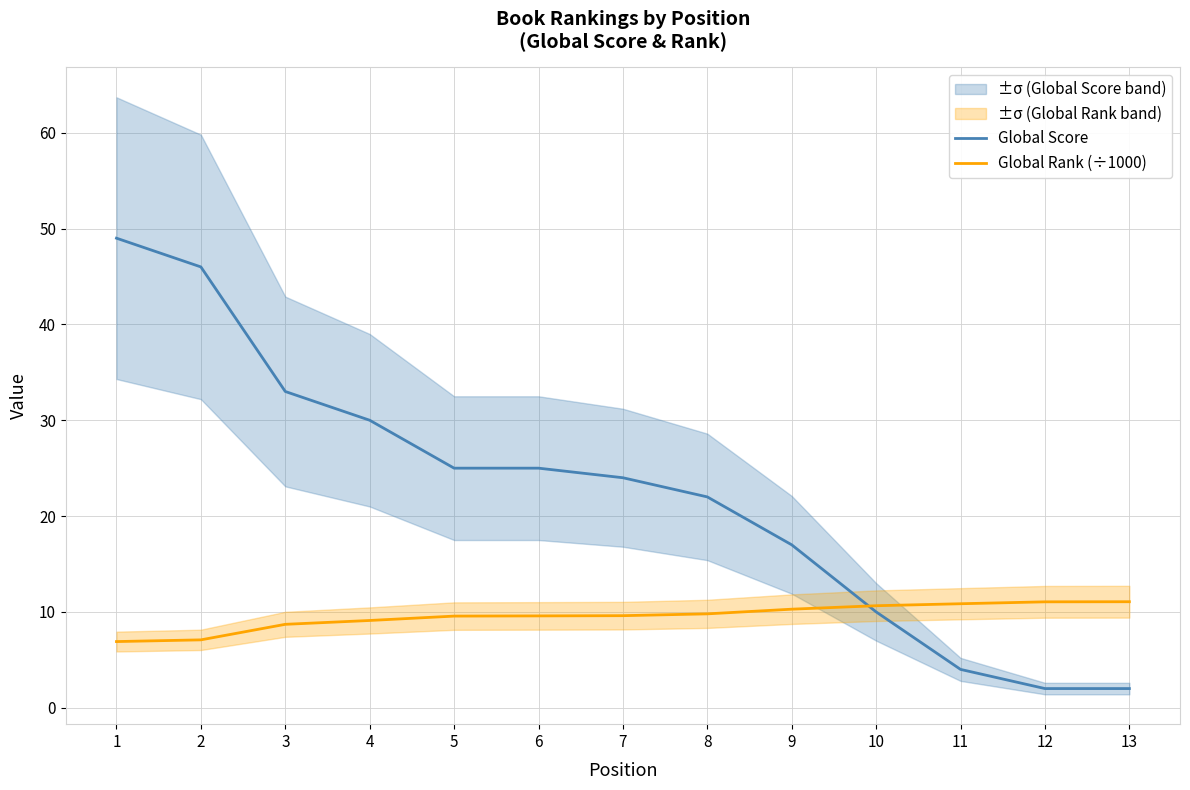

True or false: Global Rank (÷1000) has more than 2 points higher than both neighbors.

False